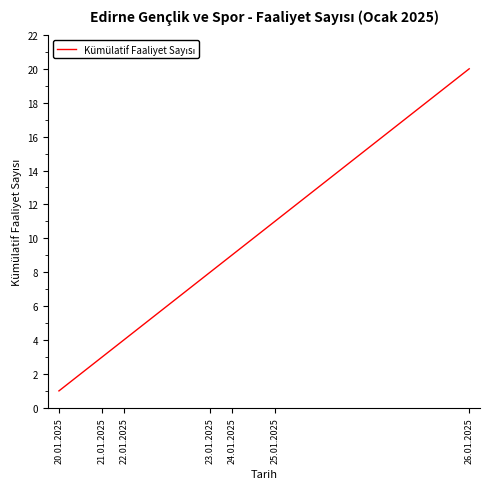

What is the difference between the maximum and minimum values?

19